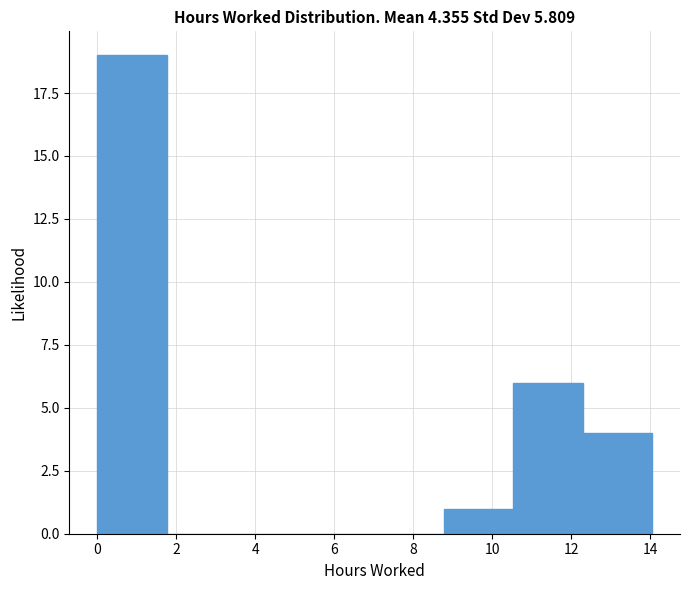

Reading left to right, list every bar in this chart as the range it spans on the x-axis followed by its height. Neither the bar edges nor the heights are printed on the chart, so give them approximately, as read against the axes.

0.0 to 1.8: 19
1.8 to 3.6: 0
3.6 to 5.2: 0
5.2 to 7.0: 0
7.0 to 8.8: 0
8.8 to 10.6: 1
10.6 to 12.2: 6
12.2 to 14.0: 4